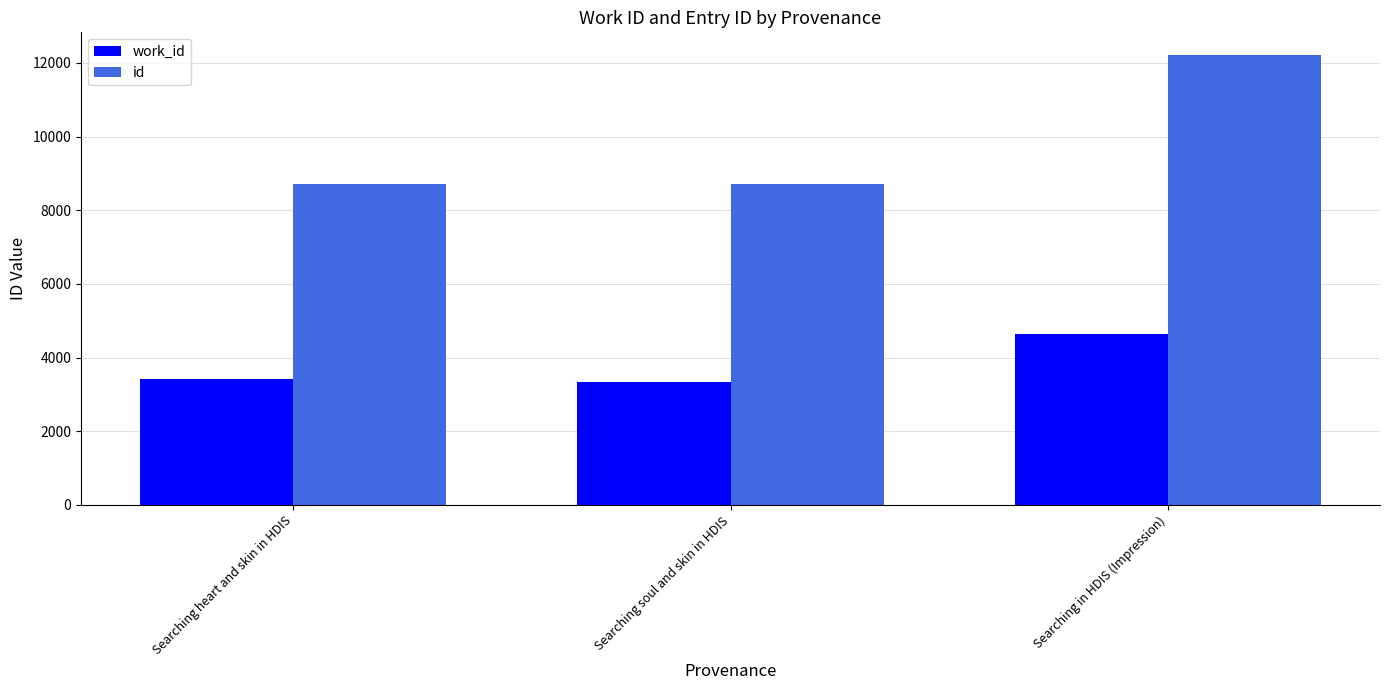

The value of id at Searching in HDIS (Impression) is 12219. True or false?

True